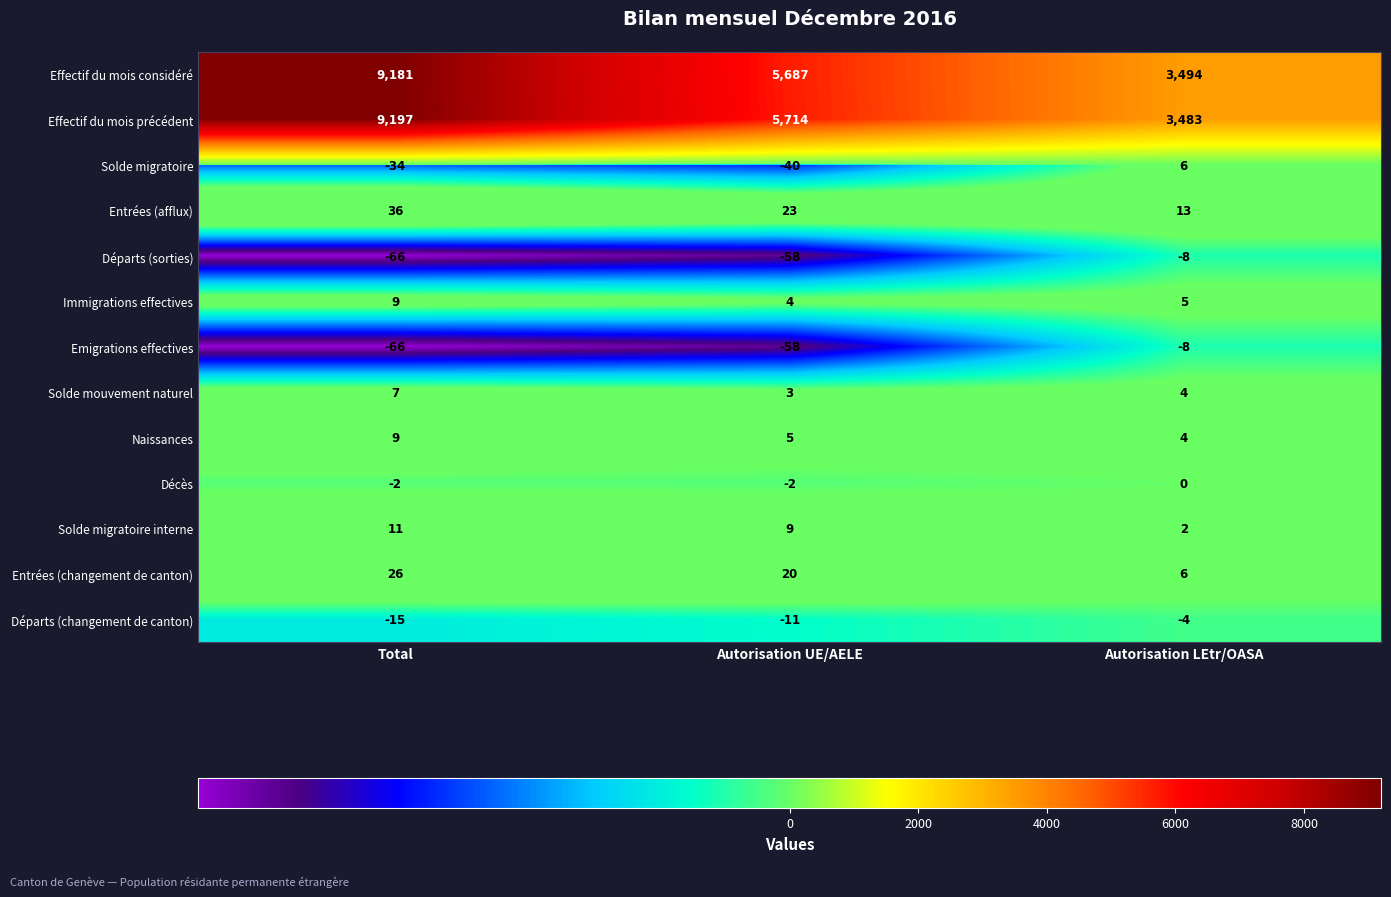

Which category has the lowest value in the Effectif du mois précédent series?

Autorisation LEtr/OASA